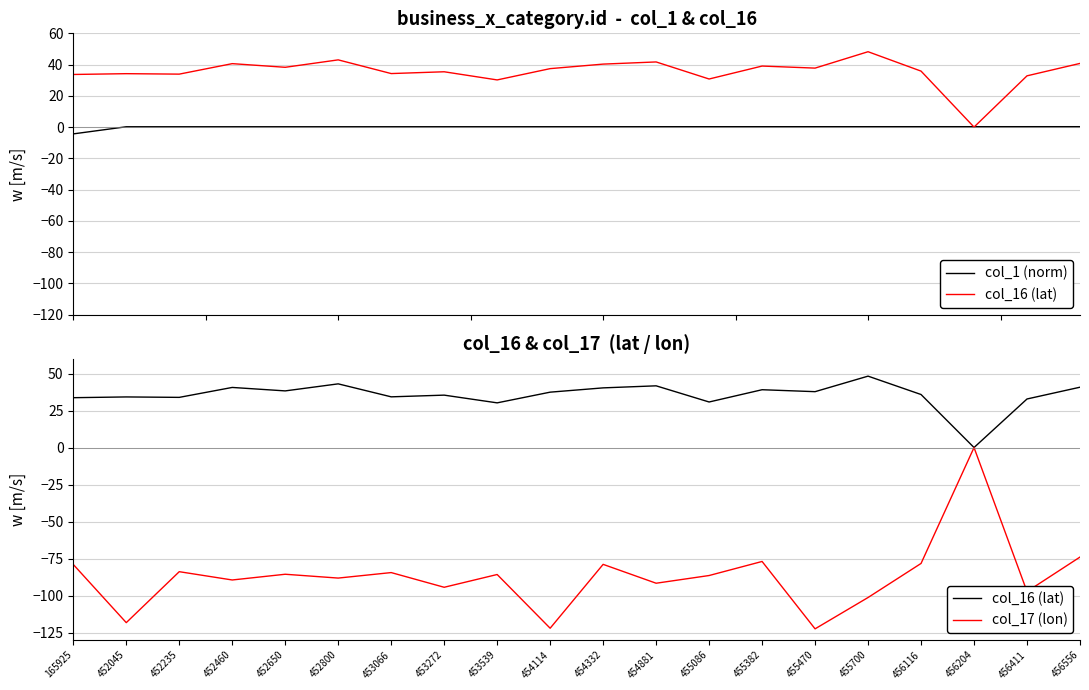

Reading left to right, list all the values displayed in this chart.

col_1 (norm): 165925=-4.4	452045=0.2	452235=0.2	452460=0.2	452650=0.2	452800=0.2	453066=0.2	453272=0.2	453539=0.2	454114=0.2	454332=0.2	454881=0.2	455086=0.2	455382=0.2	455470=0.2	455700=0.2	456116=0.3	456204=0.3	456411=0.3	456556=0.3
col_16 (lat): 165925=33.7	452045=34.2	452235=33.9	452460=40.6	452650=38.3	452800=43.0	453066=34.3	453272=35.4	453539=30.2	454114=37.4	454332=40.3	454881=41.7	455086=30.8	455382=39.1	455470=37.7	455700=48.2	456116=35.8	456204=0.0	456411=32.8	456556=40.8
col_17 (lon): 165925=-79.0	452045=-118.3	452235=-83.9	452460=-89.5	452650=-85.6	452800=-88.2	453066=-84.5	453272=-94.4	453539=-85.8	454114=-122.1	454332=-78.9	454881=-91.7	455086=-86.5	455382=-77.0	455470=-122.5	455700=-101.3	456116=-78.3	456204=0.0	456411=-97.3	456556=-74.0